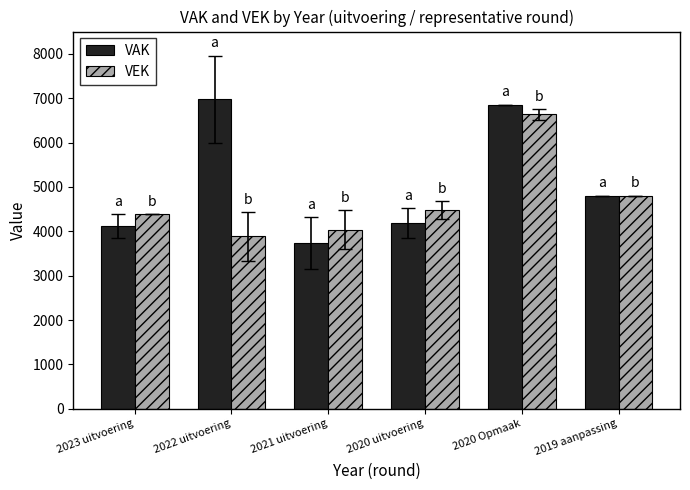

Rank the series at 2020 uitvoering from lowest to highest value.

VAK, VEK